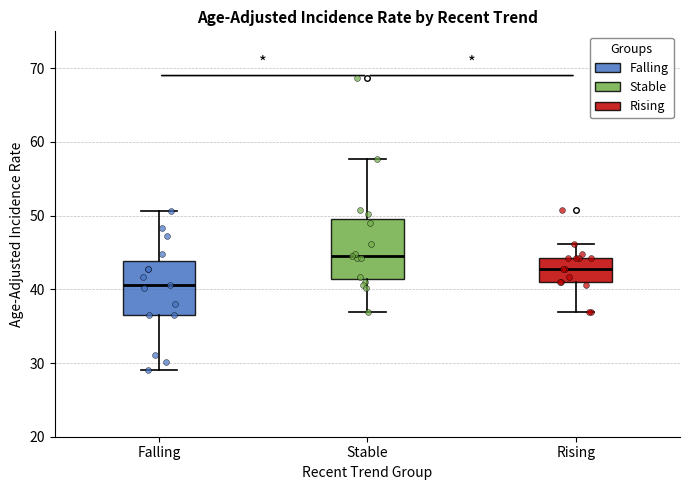

Which box's median line is the lowest?

Falling